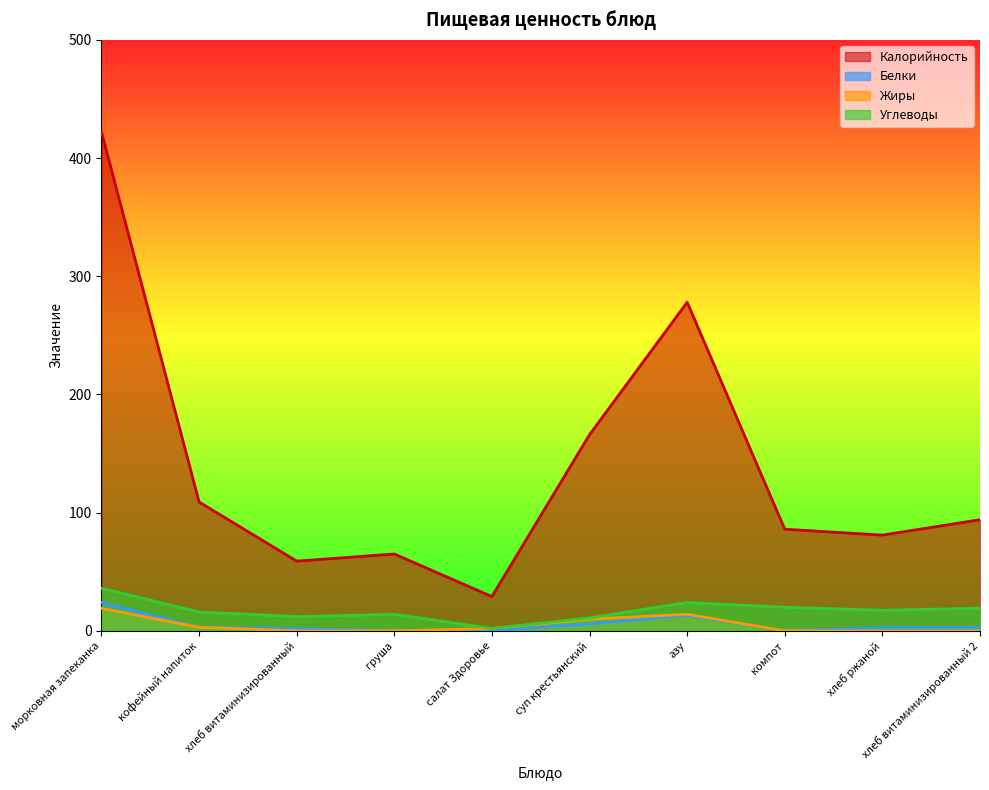

Is the value of Углеводы at груша greater than the value of Калорийность at суп крестьянский?

No